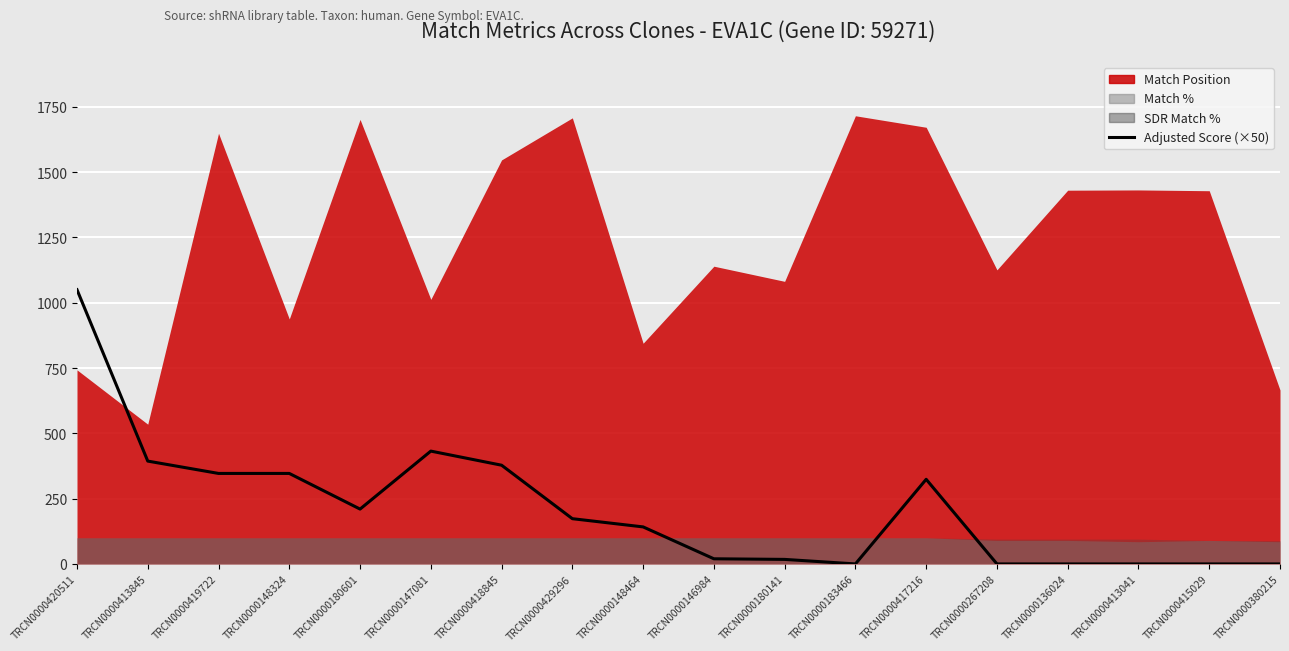

What is the sum of the values at TRCN0000415029 and TRCN0000420511?

1050.0